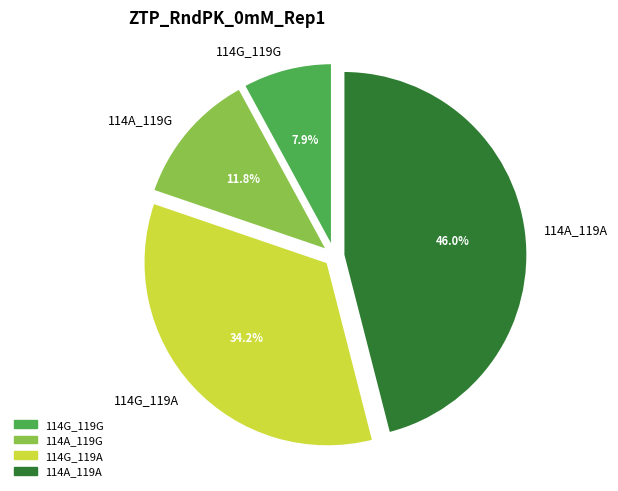

True or false: 114A_119A accounts for 46% of the total.

True